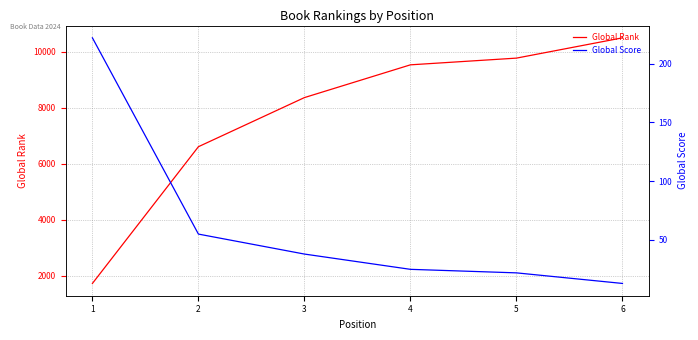

Which series has the widest spread of values?

Global Rank